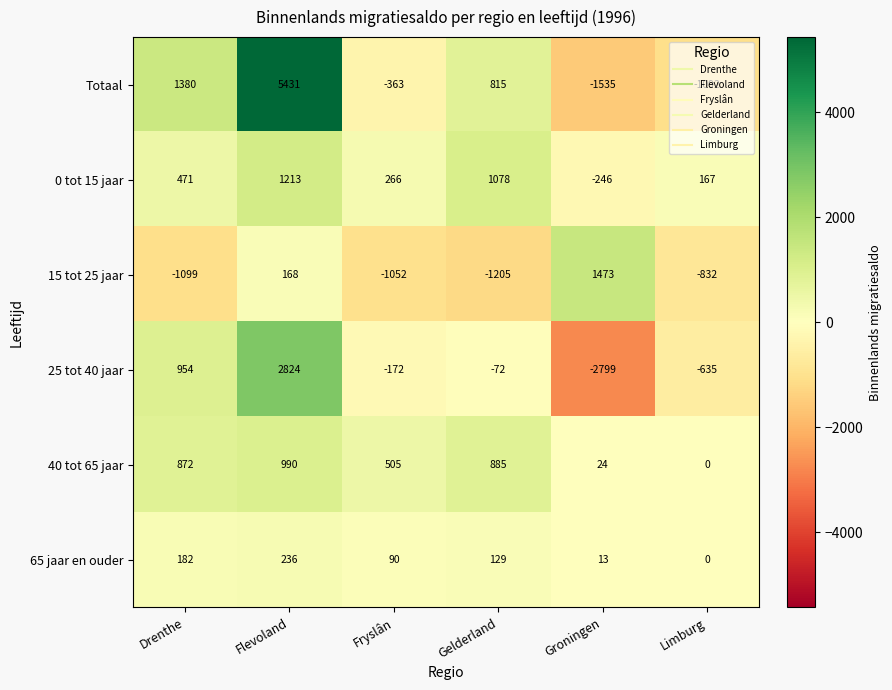

What is the average value of the 0 tot 15 jaar series?

492